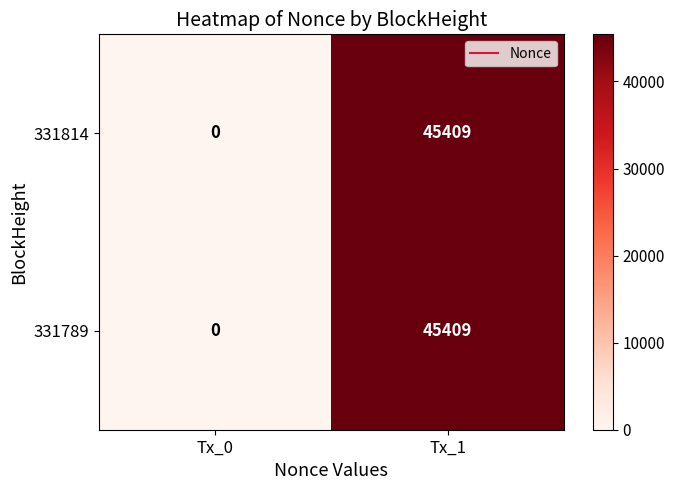

Is it true that 331789 equals 0 at Tx_0?

True